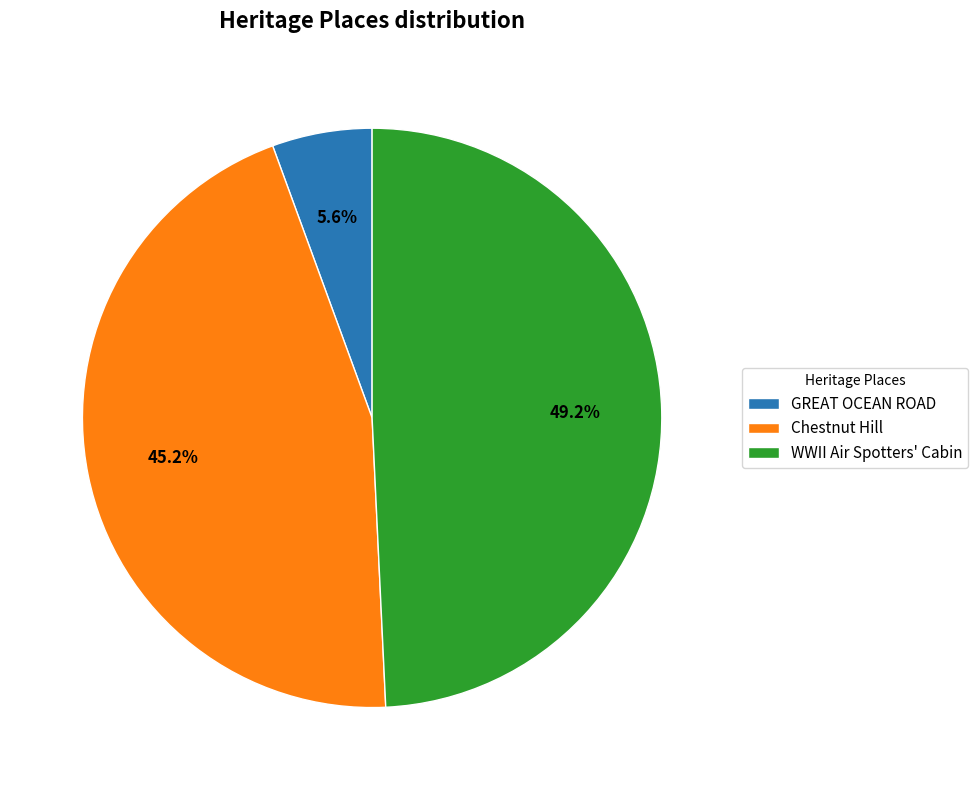

Which has a higher value, GREAT OCEAN ROAD or WWII Air Spotters' Cabin?

WWII Air Spotters' Cabin